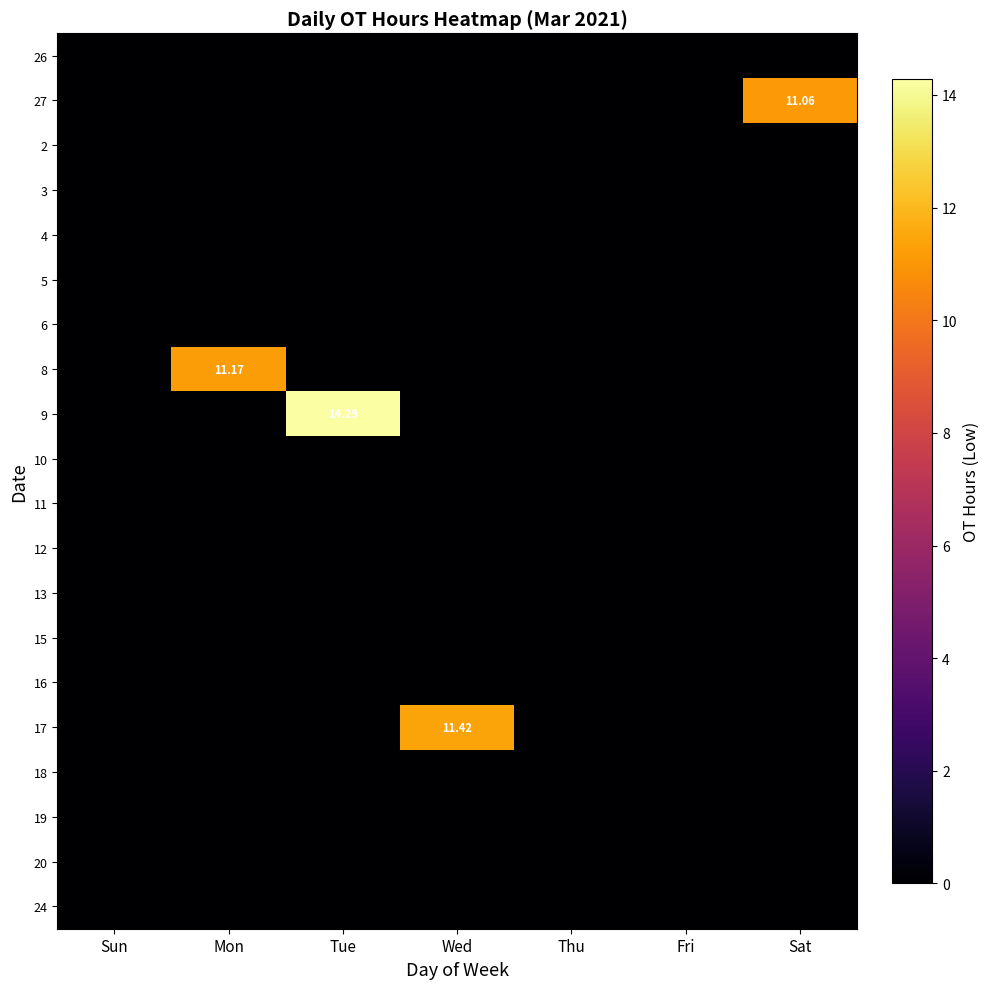

List the series in order of their peak value, lowest first.

26, 2, 3, 4, 5, 6, 10, 11, 12, 13, 15, 16, 18, 19, 20, 24, 27, 8, 17, 9